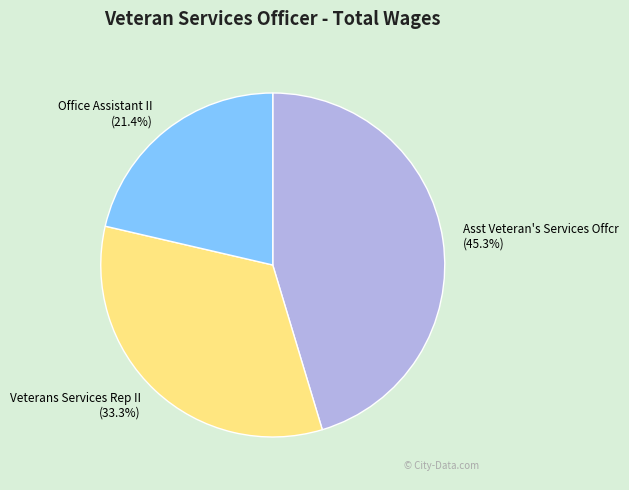

Which category has the smallest portion of the pie?

Office Assistant II